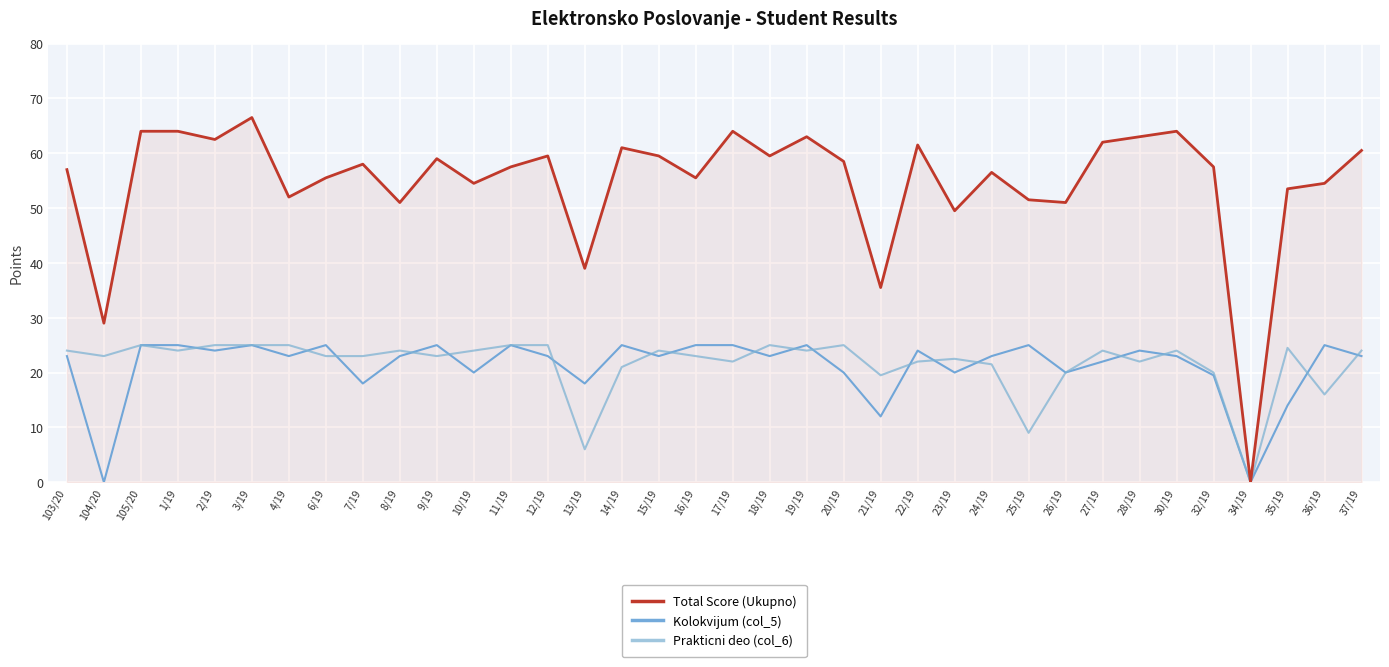

What is the difference between the highest and lowest values at 28/19?

41.0